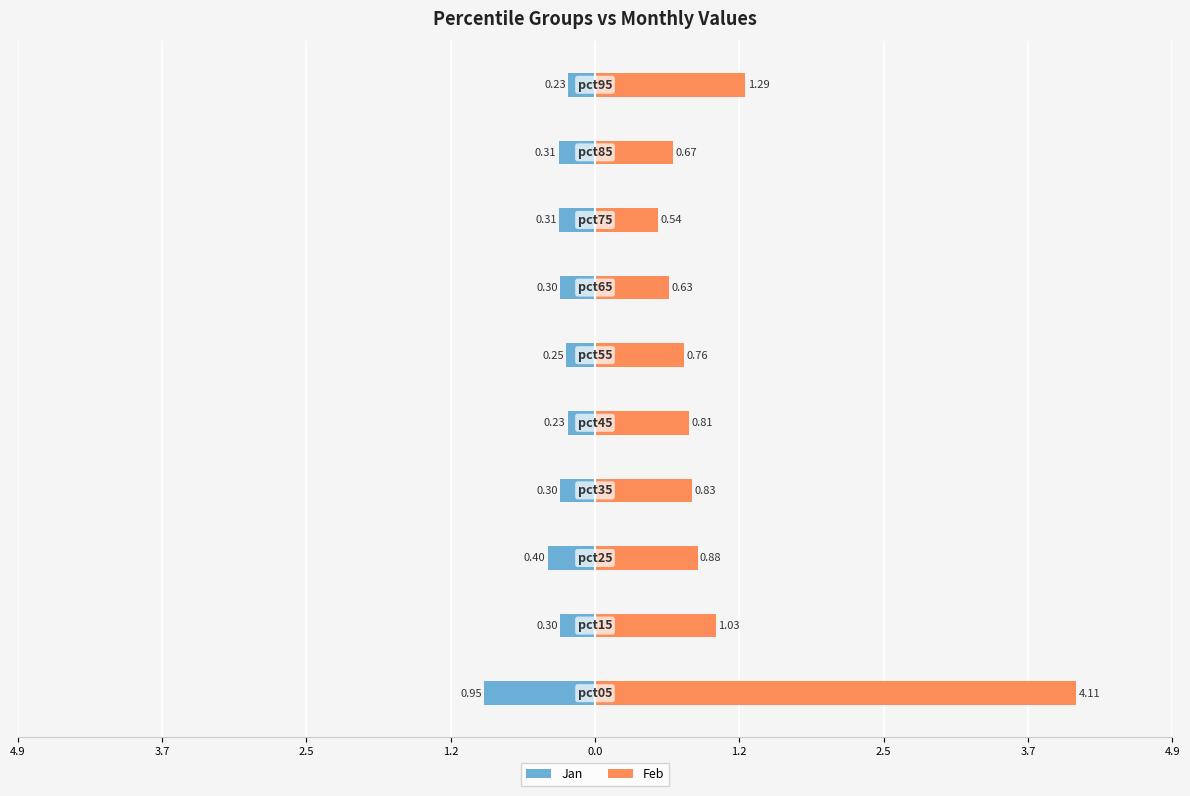

The Jan series shows -0.4 at 0.0. True or false?

False